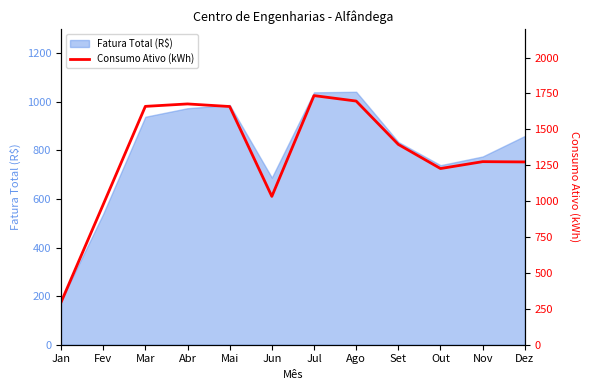

At which label does Fatura Total (R$) reach its minimum?

Jan